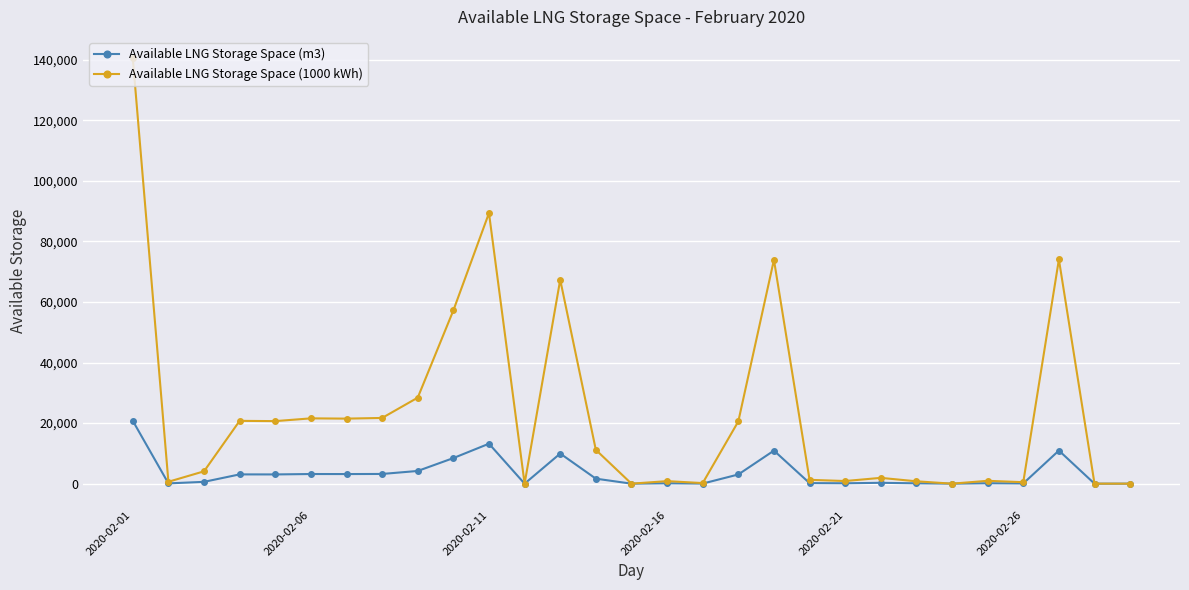

Which series has the largest total across all categories?

Available LNG Storage Space (1000 kWh)